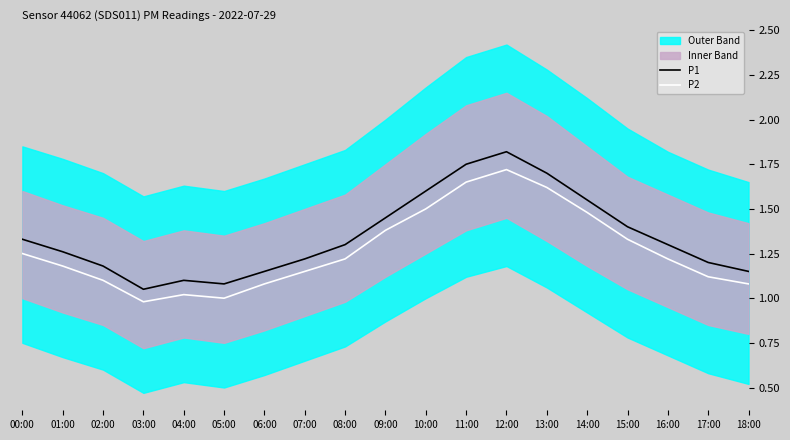

What is the average value of the P1 series?

1.3